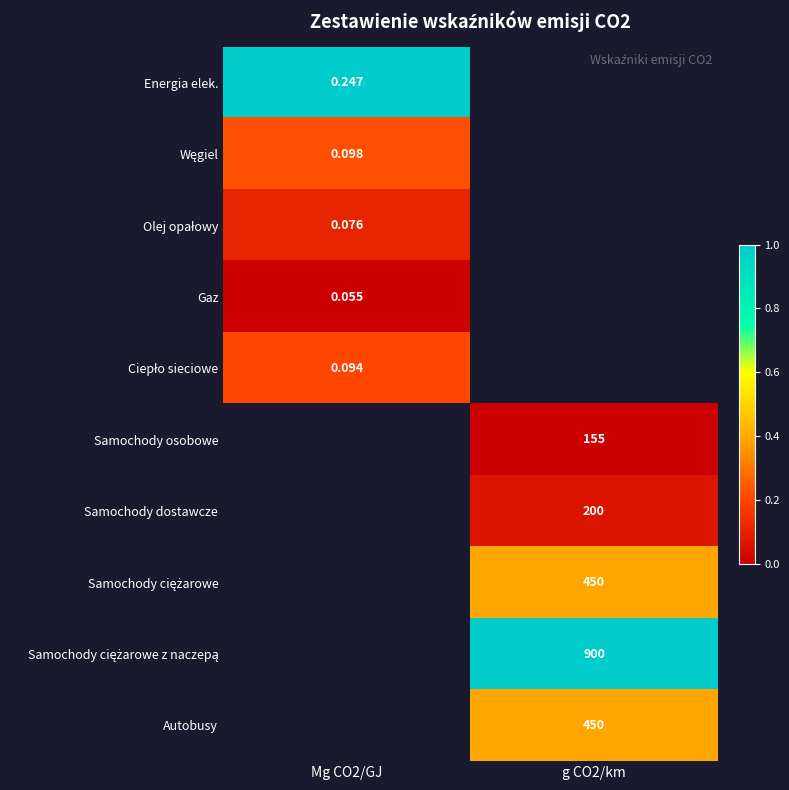

Rank the series by their maximum value, from lowest to highest.

Gaz, Olej opałowy, Ciepło sieciowe, Węgiel, Energia elek., Samochody osobowe, Samochody dostawcze, Samochody ciężarowe, Samochody ciężarowe z naczepą, Autobusy